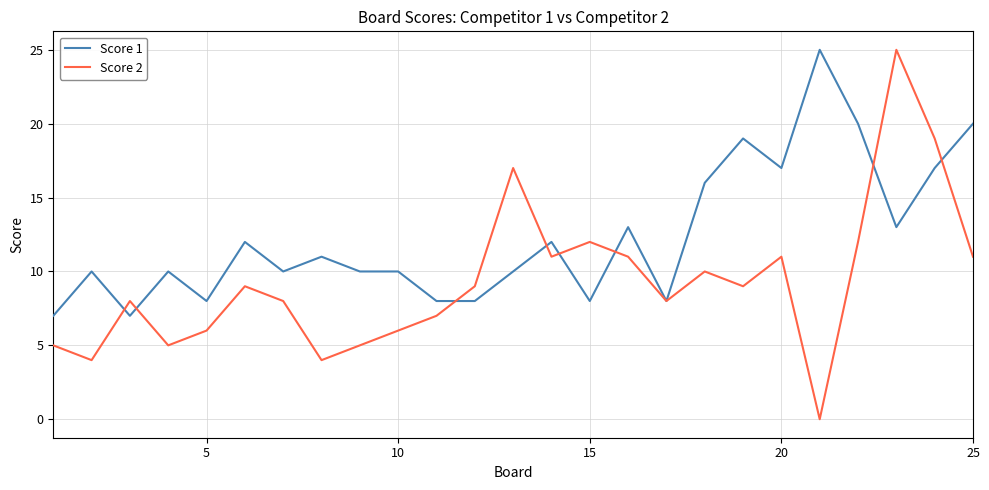

Which series has the largest total across all categories?

Score 1